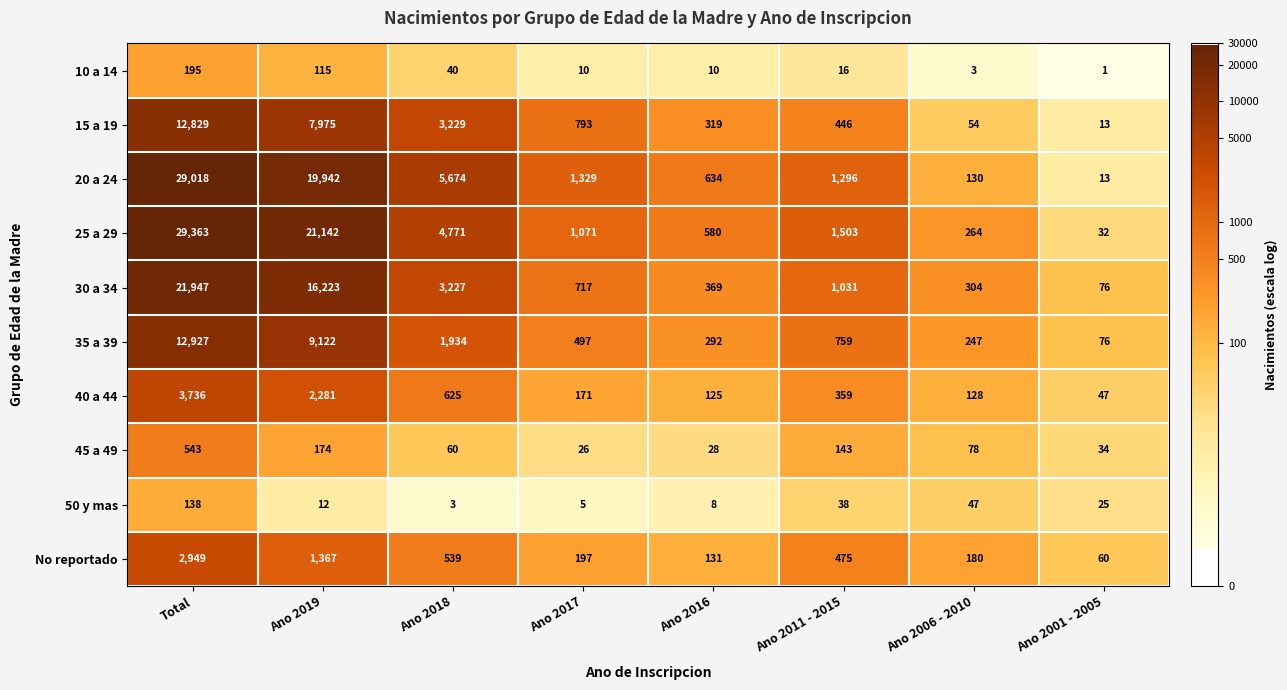

What value does the 10 a 14 series have at Ano 2016?

10